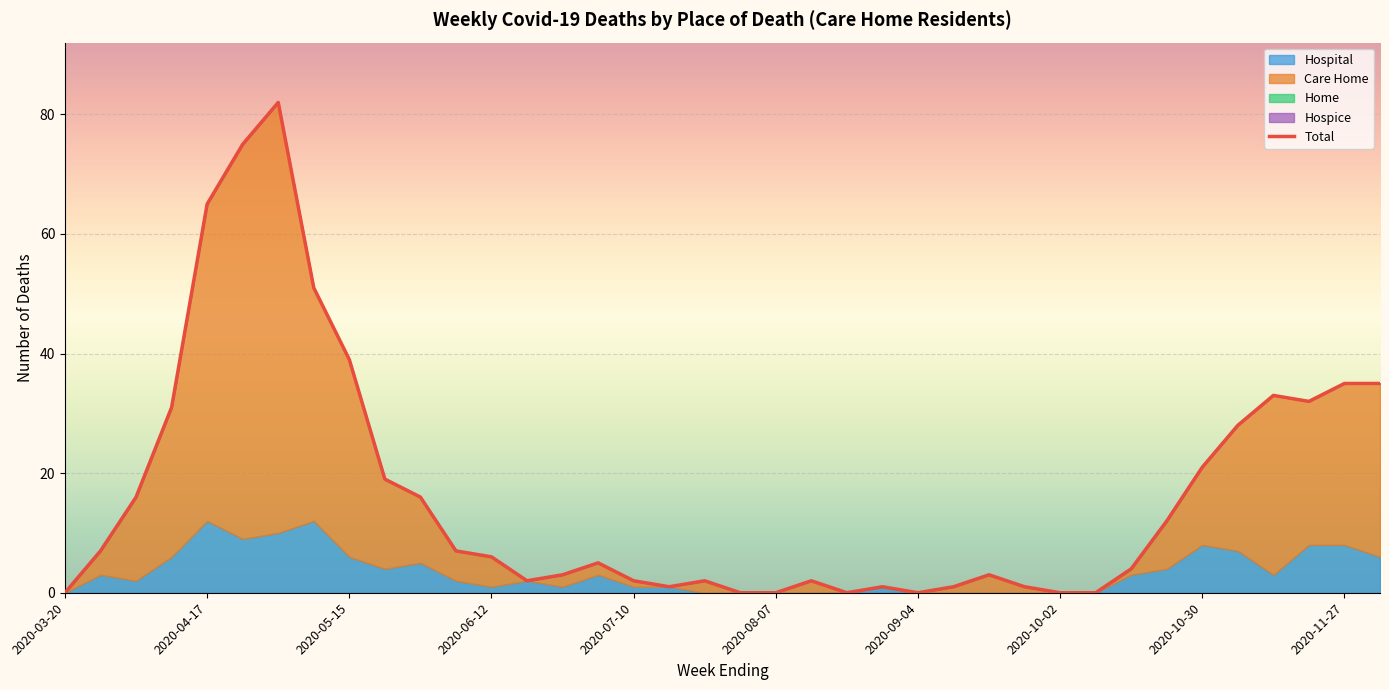

Read the value at 15, to the nearest 5.

5